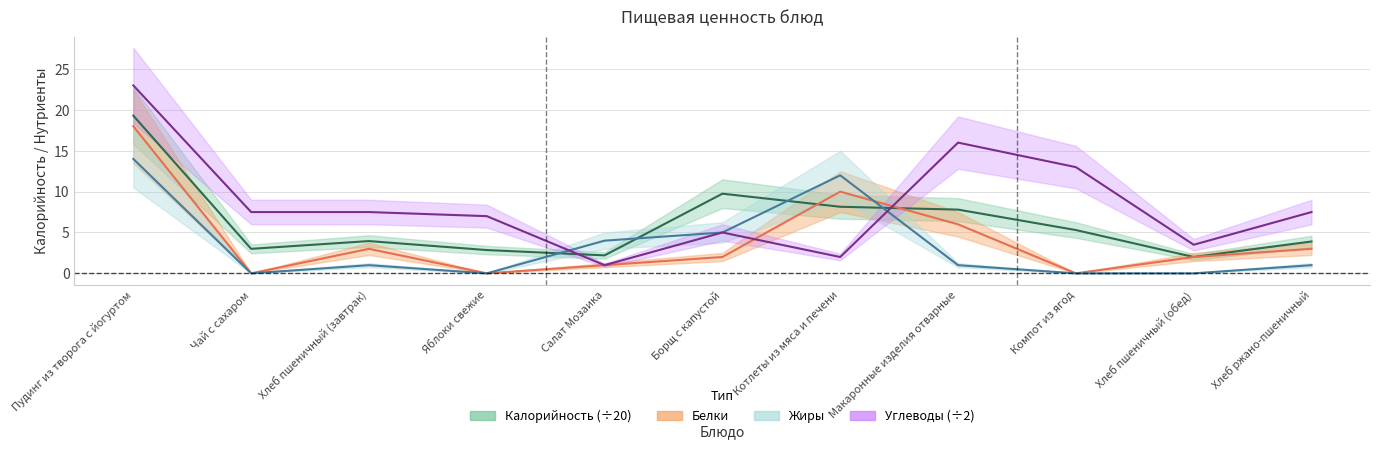

Where do Белки and Калорийность first cross each other?

Борщ с капустой and Котлеты из мяса и печени